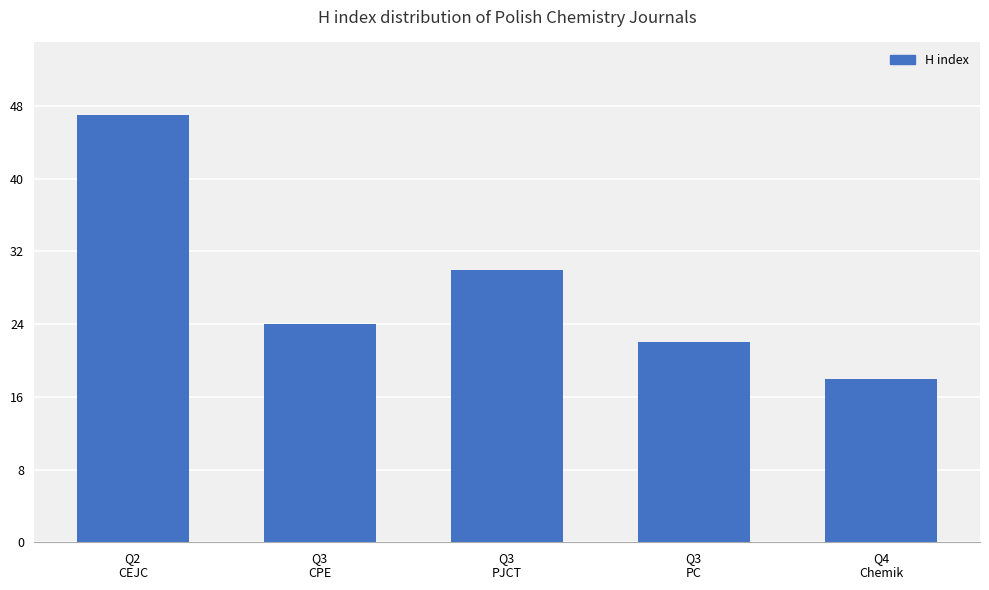

What is the maximum value shown in the chart?

47